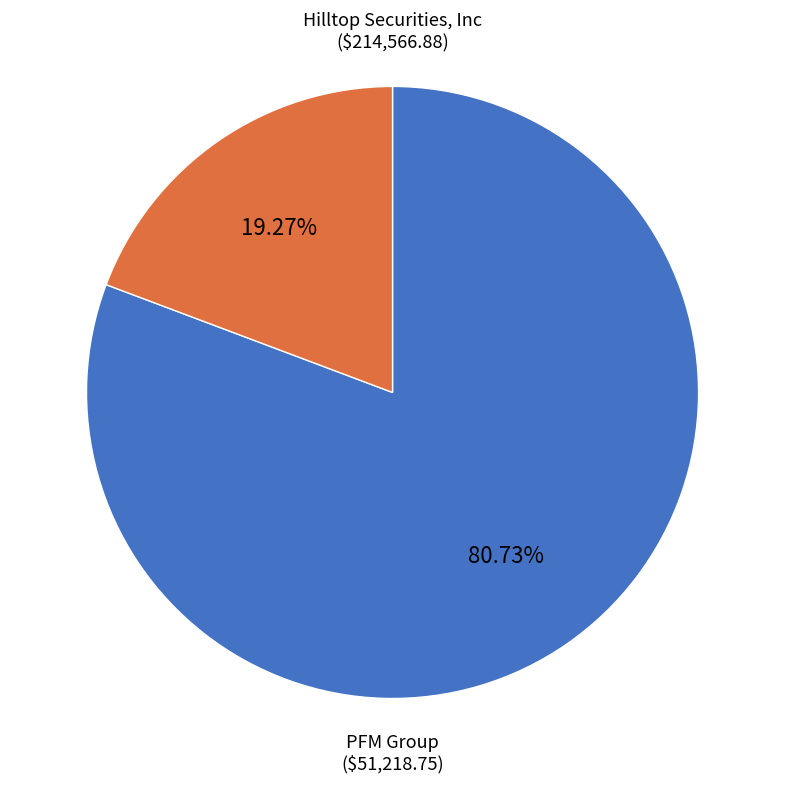

How many slices are in this pie chart?

2